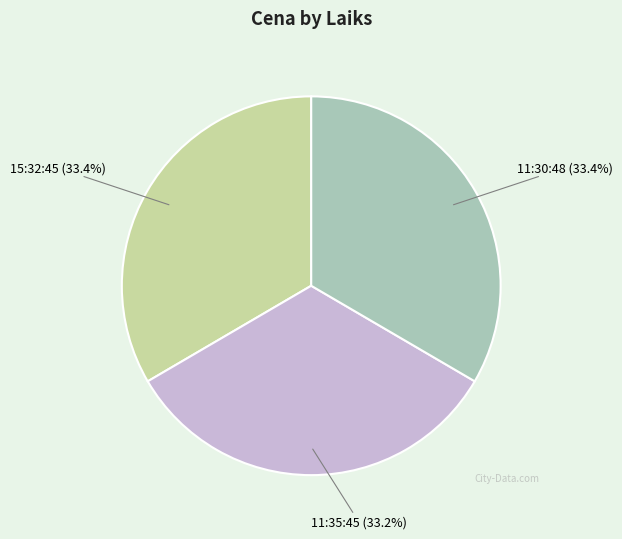

Does any single category account for the majority?

No